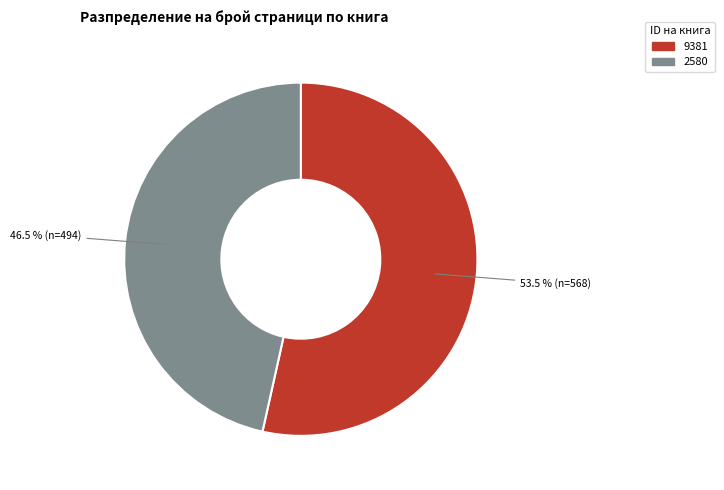

Is there any slice that represents more than half of the pie?

Yes